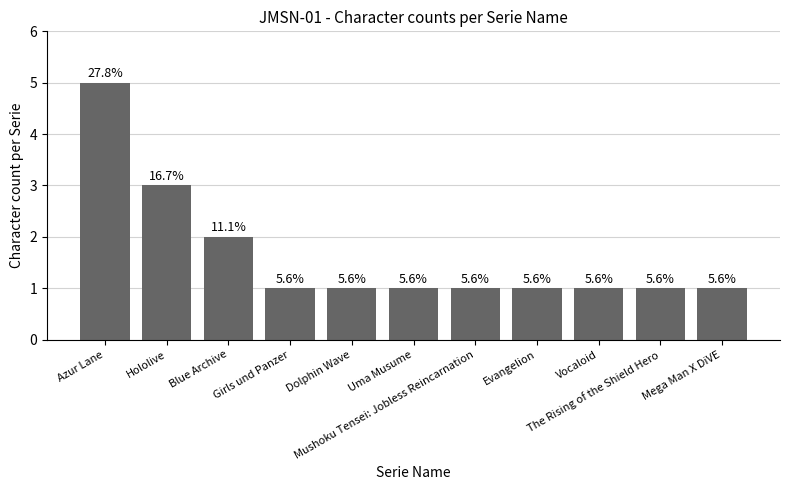

What is the change in value from Blue Archive to Evangelion?

-1